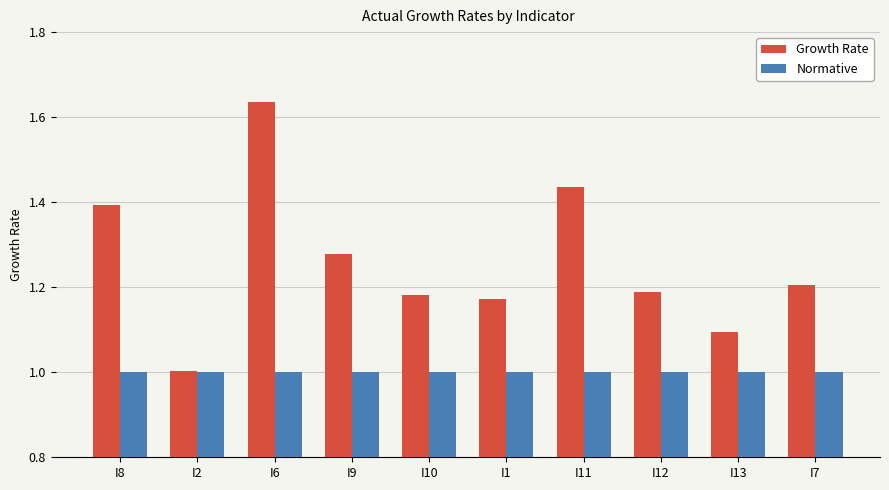

What is the total value across all series at I9?

2.3